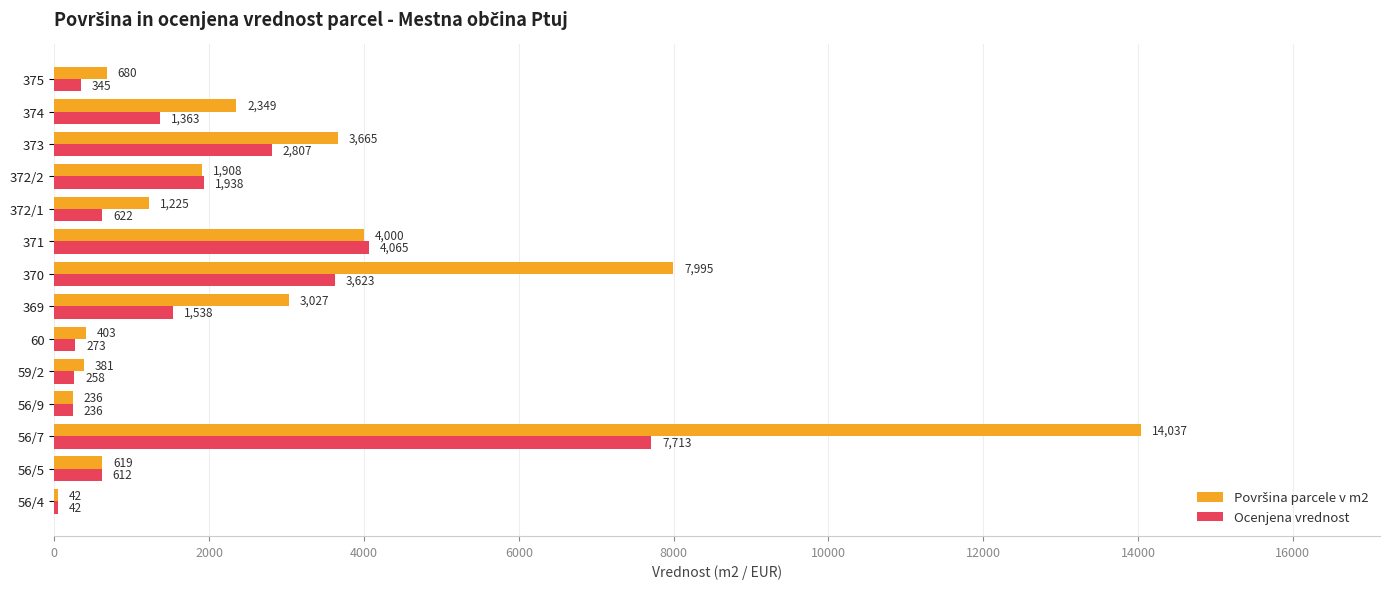

What is the total value across all series at 56/4?

84